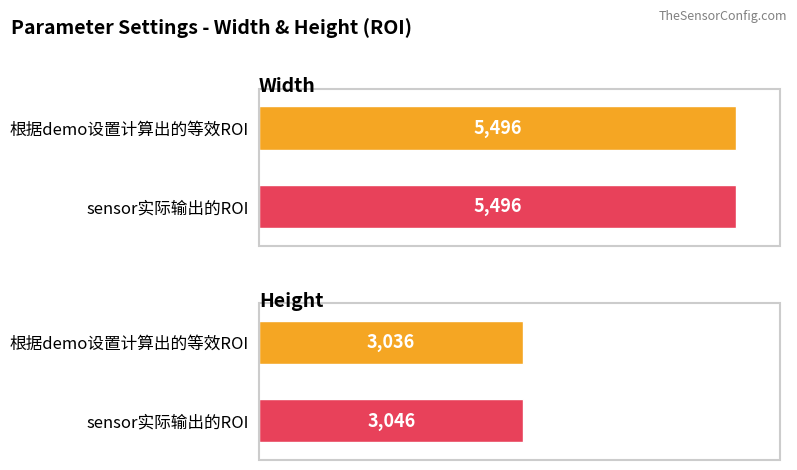

At how many categories does at least one series exceed 3432?

2